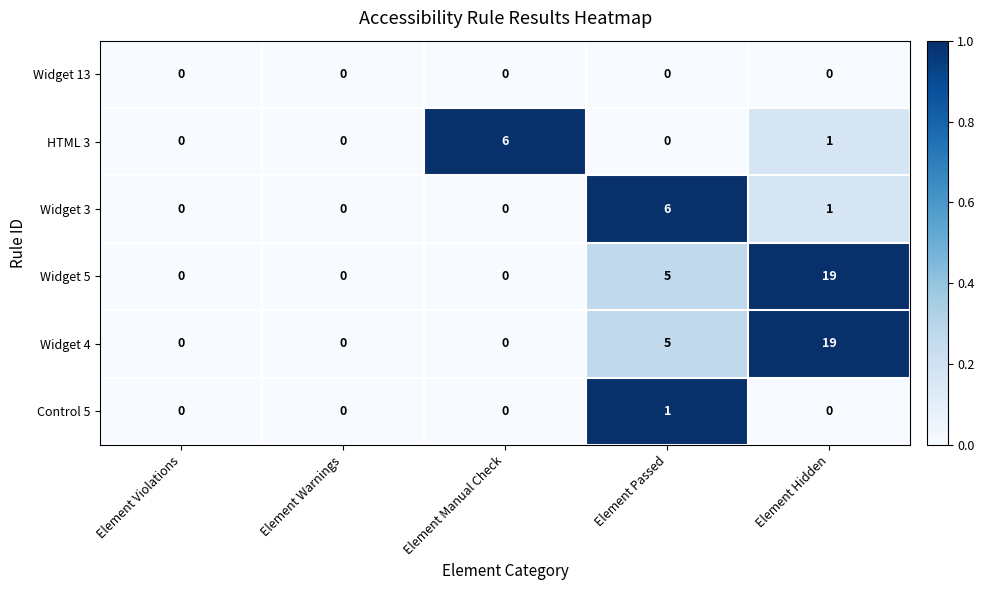

Reading left to right, list all the values displayed in this chart.

Widget 13: 0	0	0	0	0
HTML 3: 0	0	6	0	1
Widget 3: 0	0	0	6	1
Widget 5: 0	0	0	5	19
Widget 4: 0	0	0	5	19
Control 5: 0	0	0	1	0